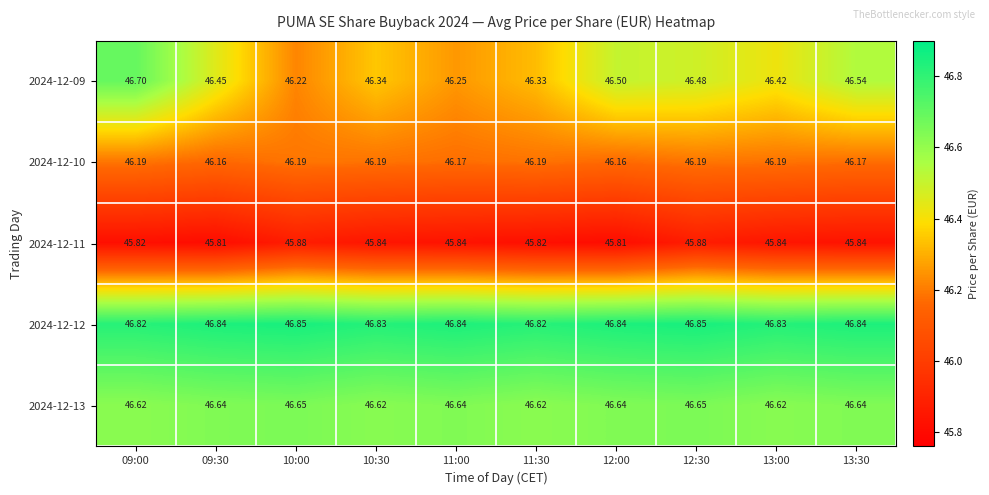

How many distinct data groups are displayed?

5